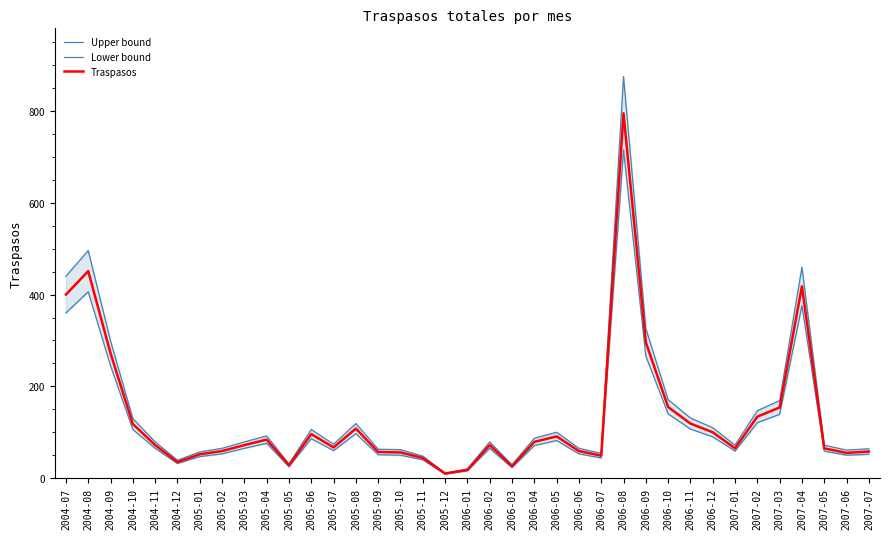

Between 2005-05 and 2006-11, which series saw the biggest shift?

Upper bound